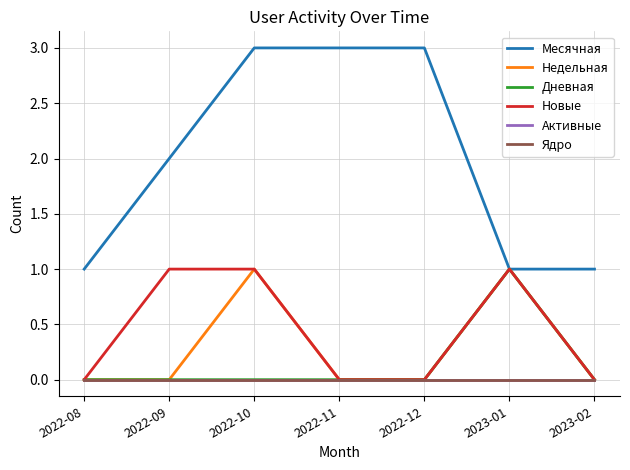

The value of Дневная at 2023-02 is 0. True or false?

True